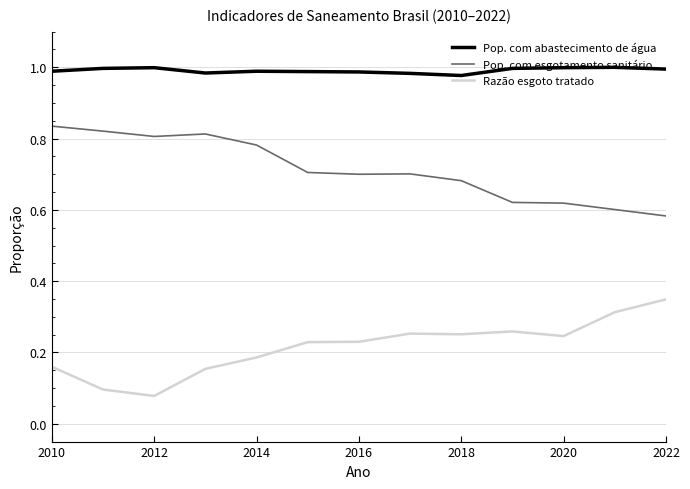

Which series has the largest total across all categories?

Pop. com abastecimento de água